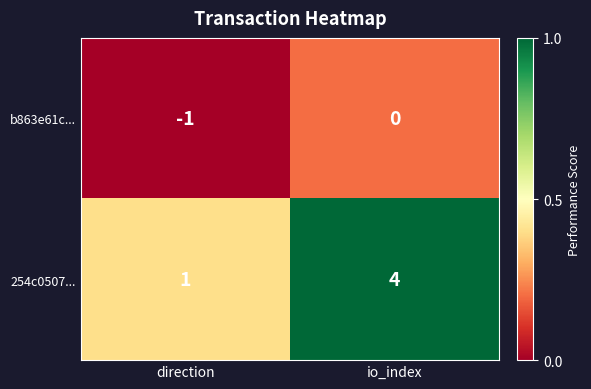

At which label is 254c0507... closest to 2?

direction